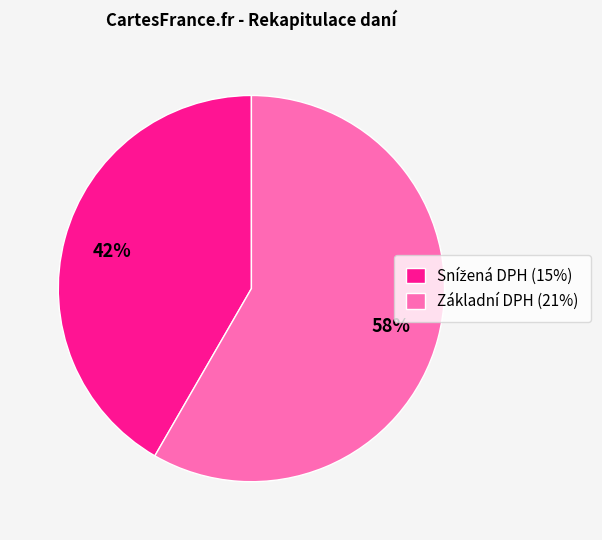

Which category has the biggest portion of the pie?

Základní DPH (21%)